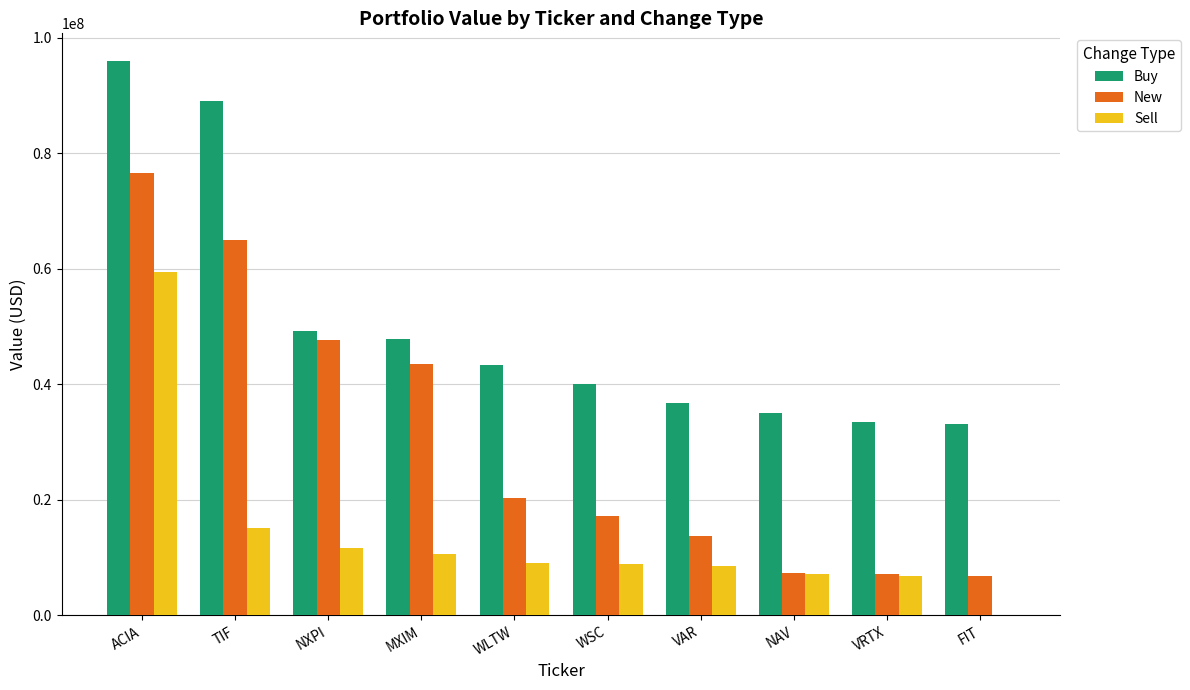

True or false: Sell has a value of 20334129 at NXPI.

False